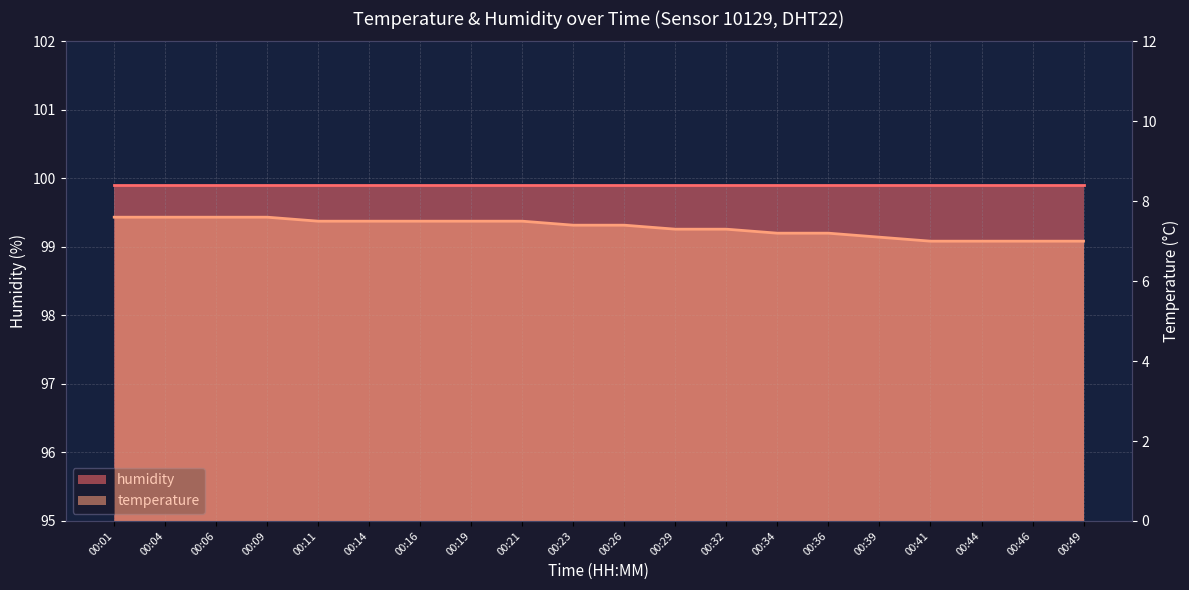

The chart shows a value of 4.7 at 00:21. True or false?

False